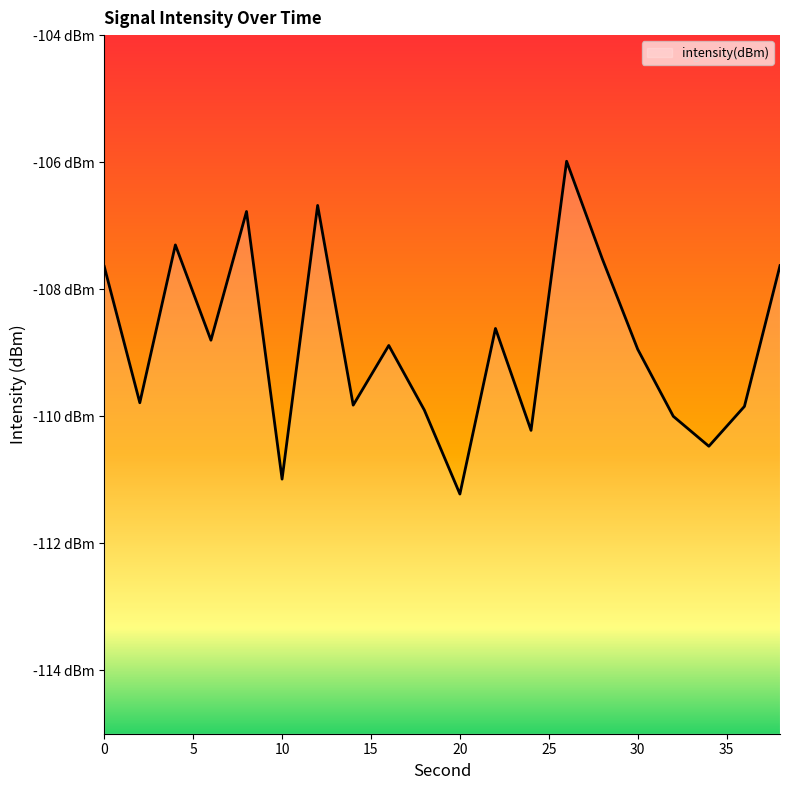

Rank the categories by value from highest to lowest.

26, 12, 8, 4, 28, 38, 0, 22, 6, 16, 30, 2, 14, 36, 18, 32, 24, 34, 10, 20